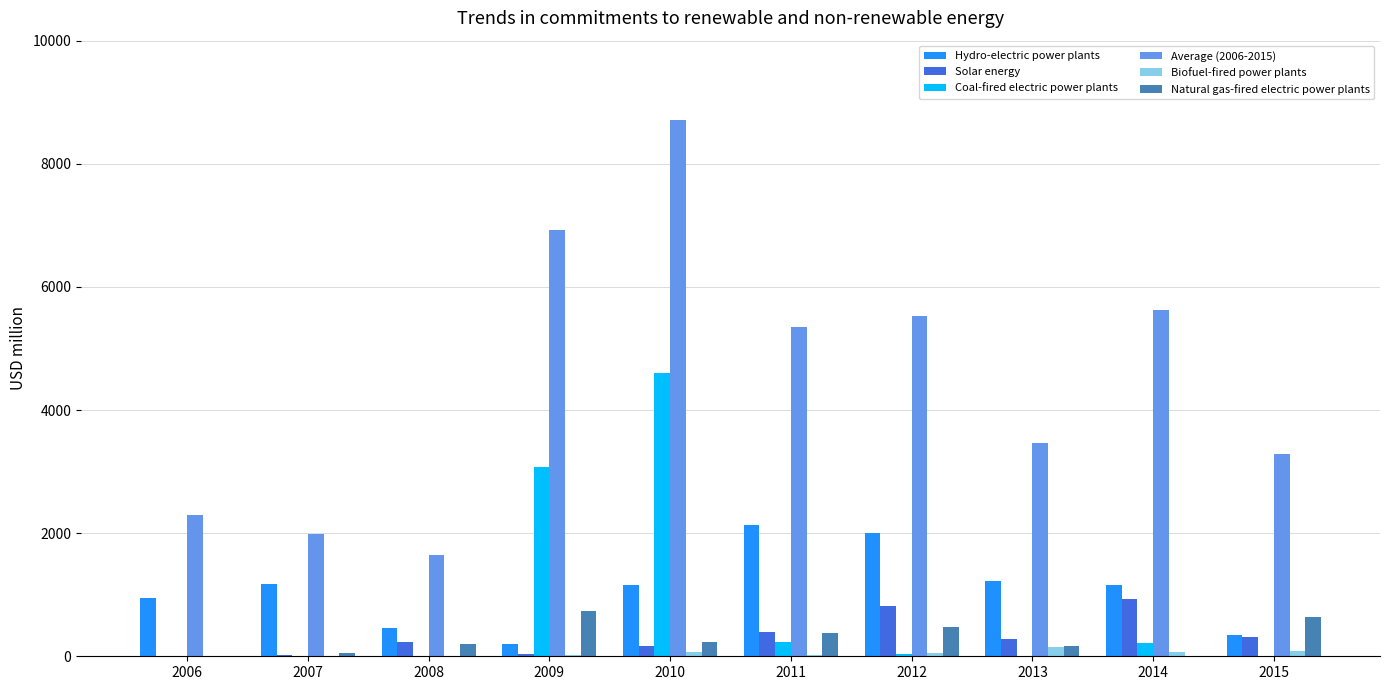

What is the sum of all Solar energy values?

3183.0